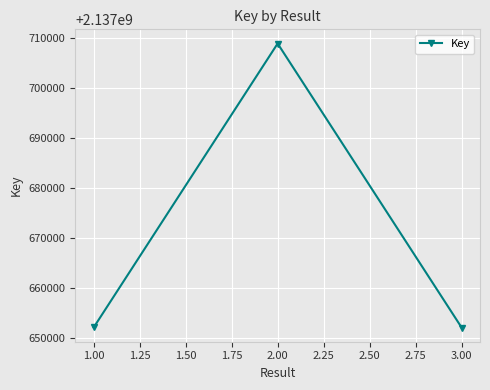

At which category does the chart reach its peak across all series?

2.00